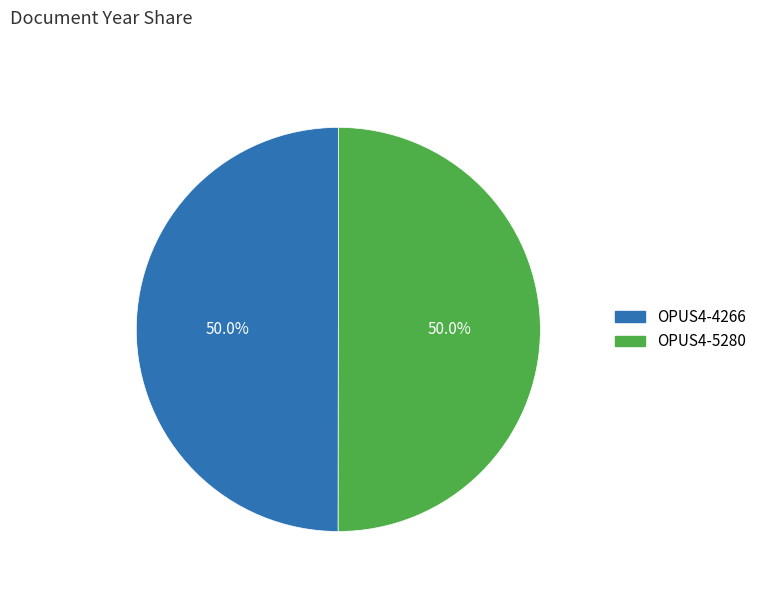

To the nearest percent, what percentage of the pie is OPUS4-4266?

50%